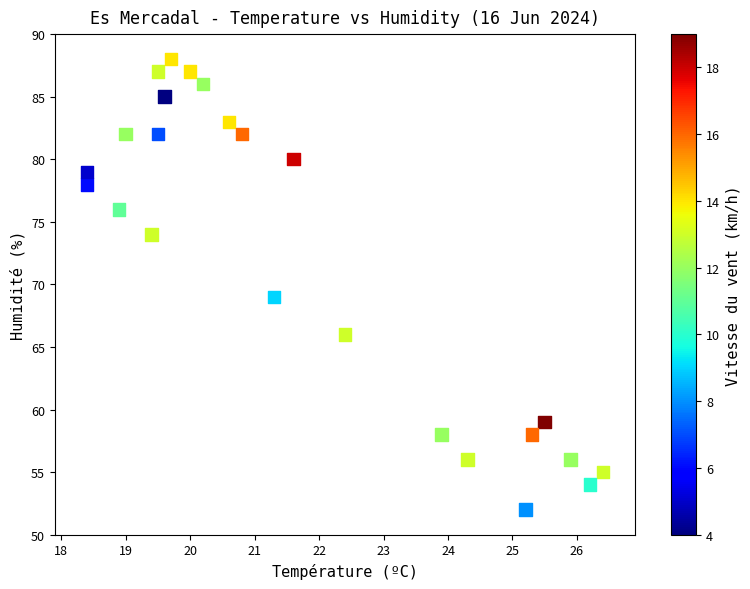

What is the range of Y values (max minus min)?

36